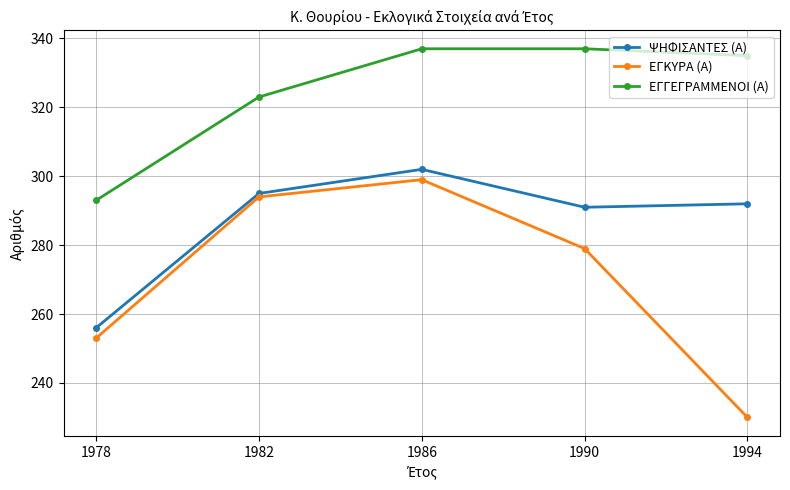

True or false: ΕΓΚΥΡΑ (Α) has more than 1 points higher than both neighbors.

False